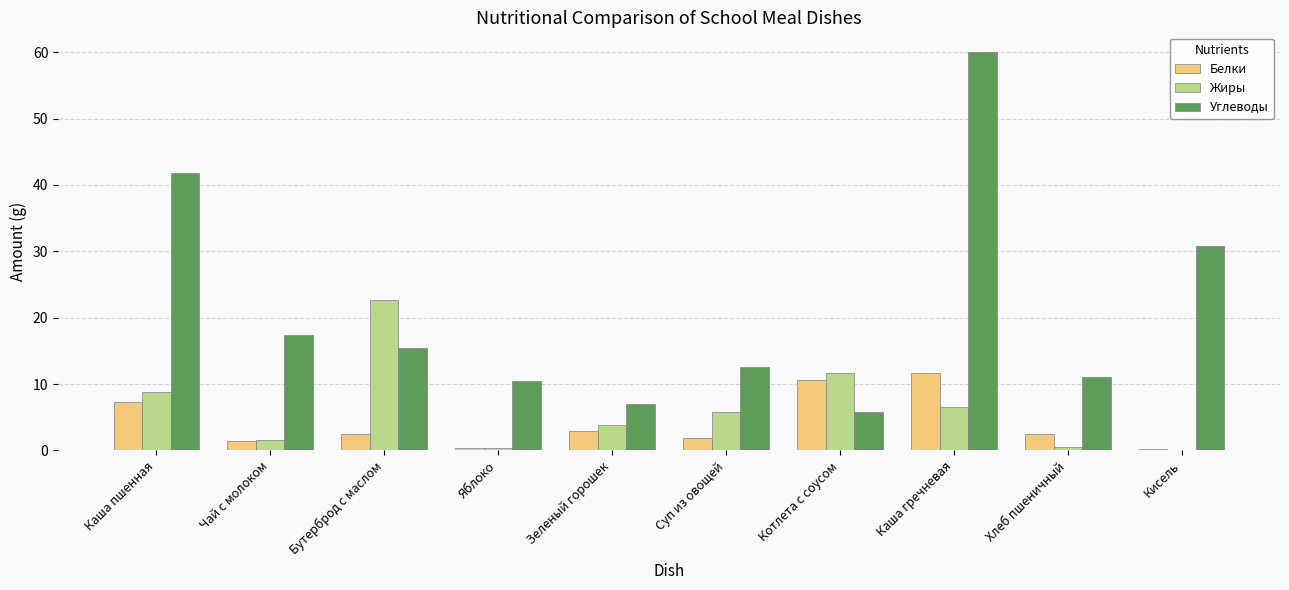

What is the approximate value of Жиры at Каша пшенная?

8.9